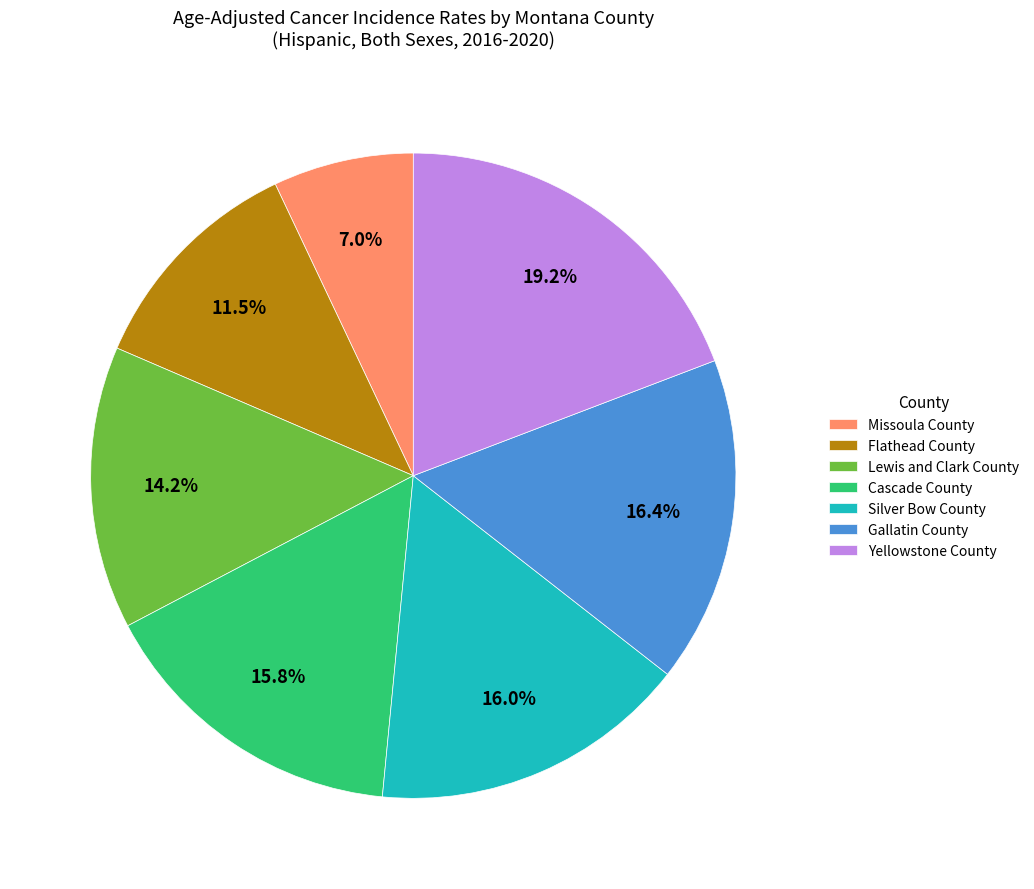

Does Lewis and Clark County account for over 50% of the chart?

No